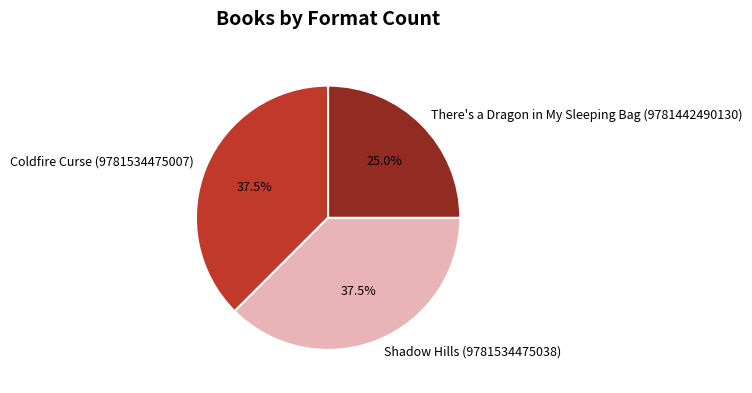

How much of the chart is everything except Shadow Hills (9781534475038)?

62.5%